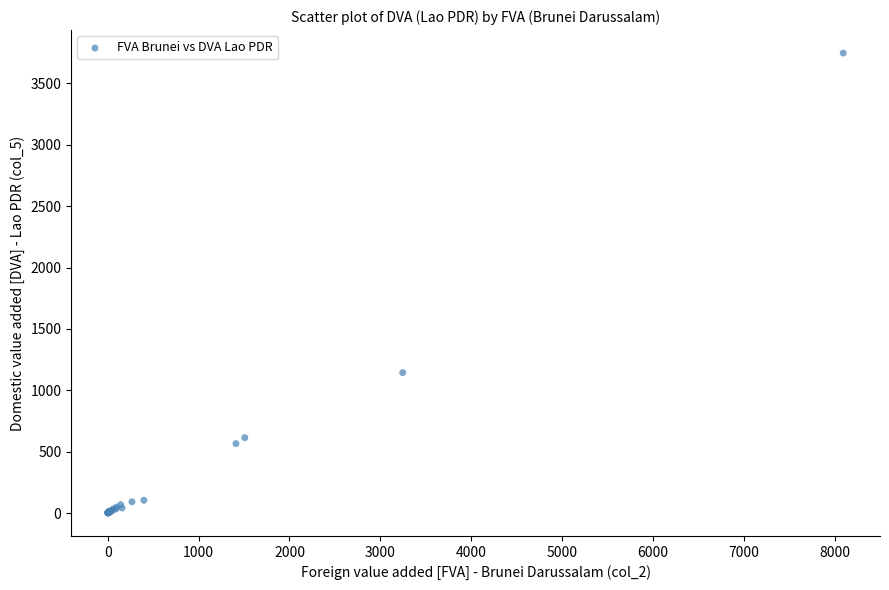

What Y value in the scatter plot is closest to 1874?

1144.1